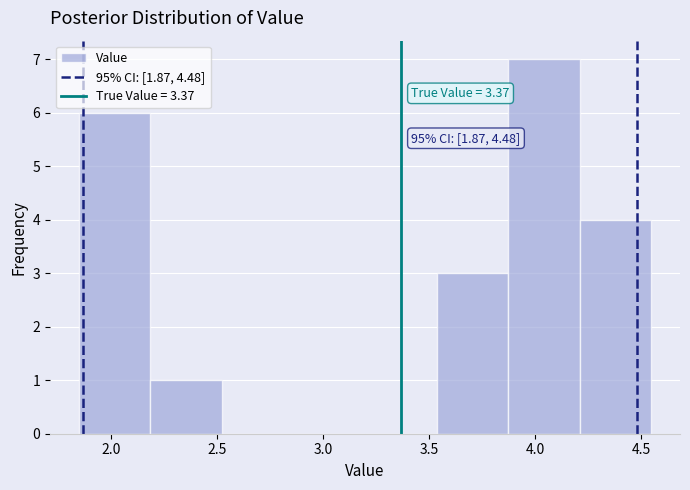

Which range on the x-axis has the tallest bar?

3.85 to 4.20